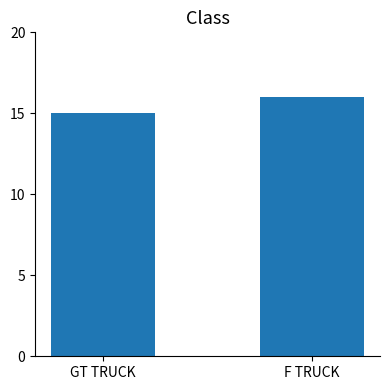

What is the sum of all values?

31